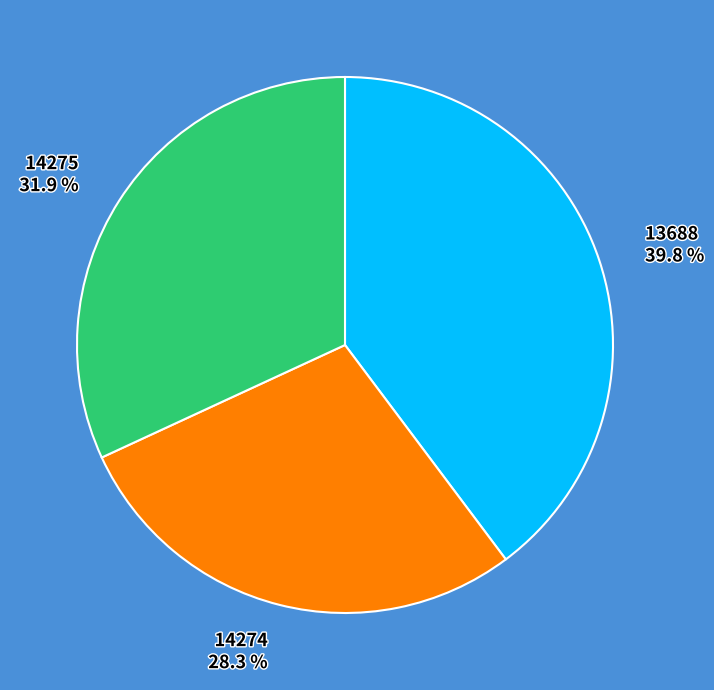

What percentage is the 14274 slice, to the nearest percent?

28%